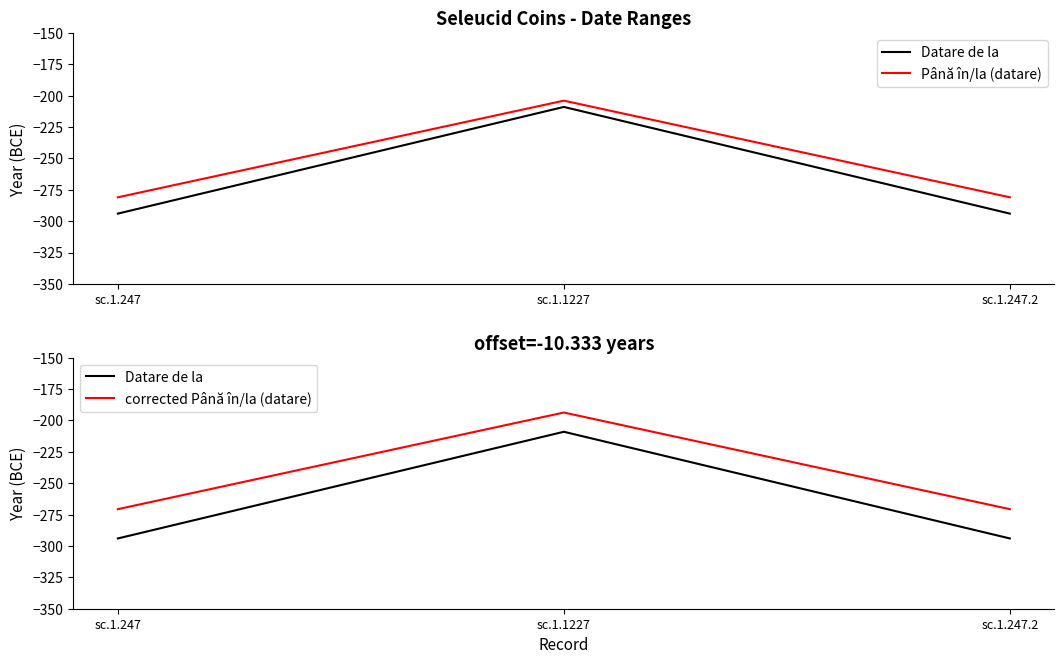

What position from the left is sc.1.247.2?

3